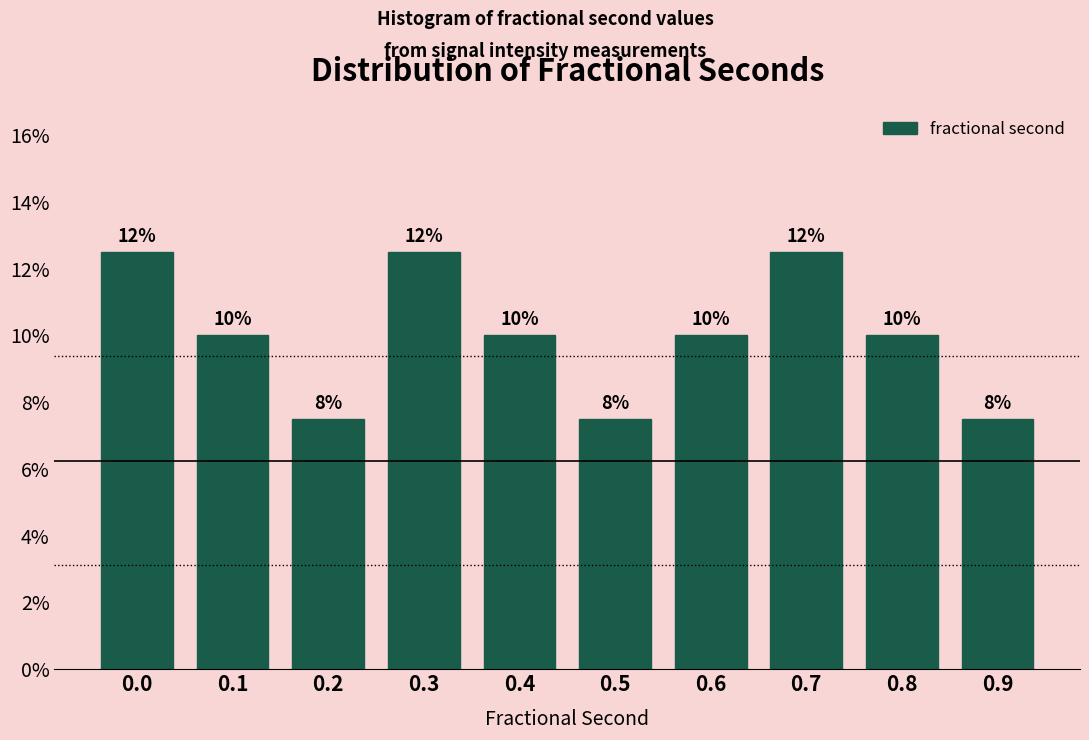

How many bars are there in total?

10